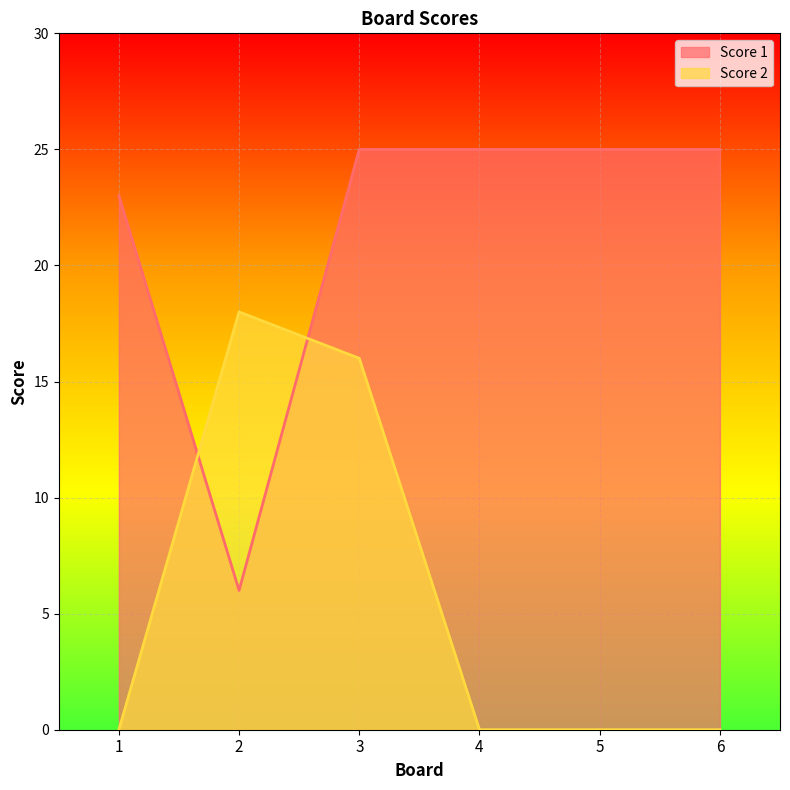

At 5, list the series in order from smallest to largest.

Score 2, Score 1